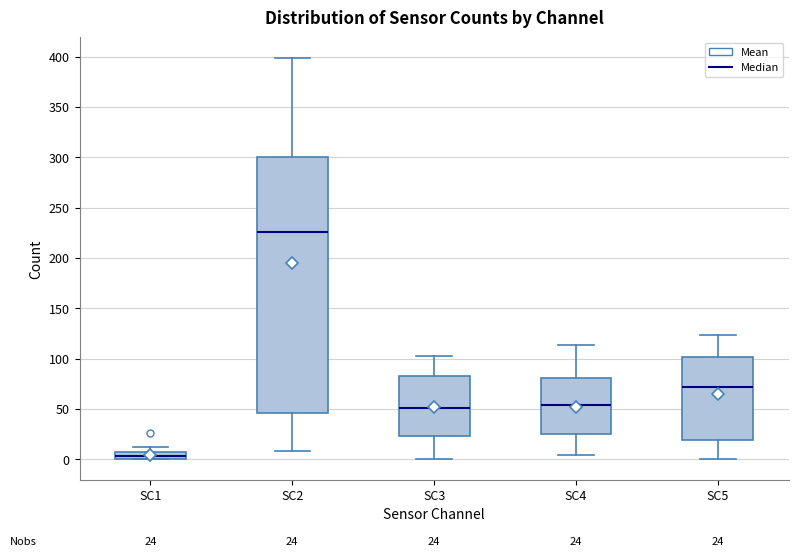

Which box is the tallest, from its lower edge to its upper edge?

SC2